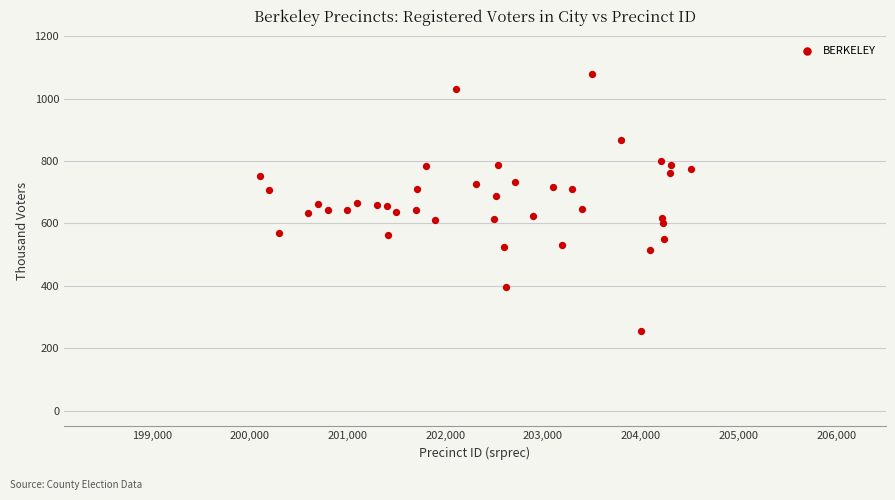

What is the range of Y values (max minus min)?

826